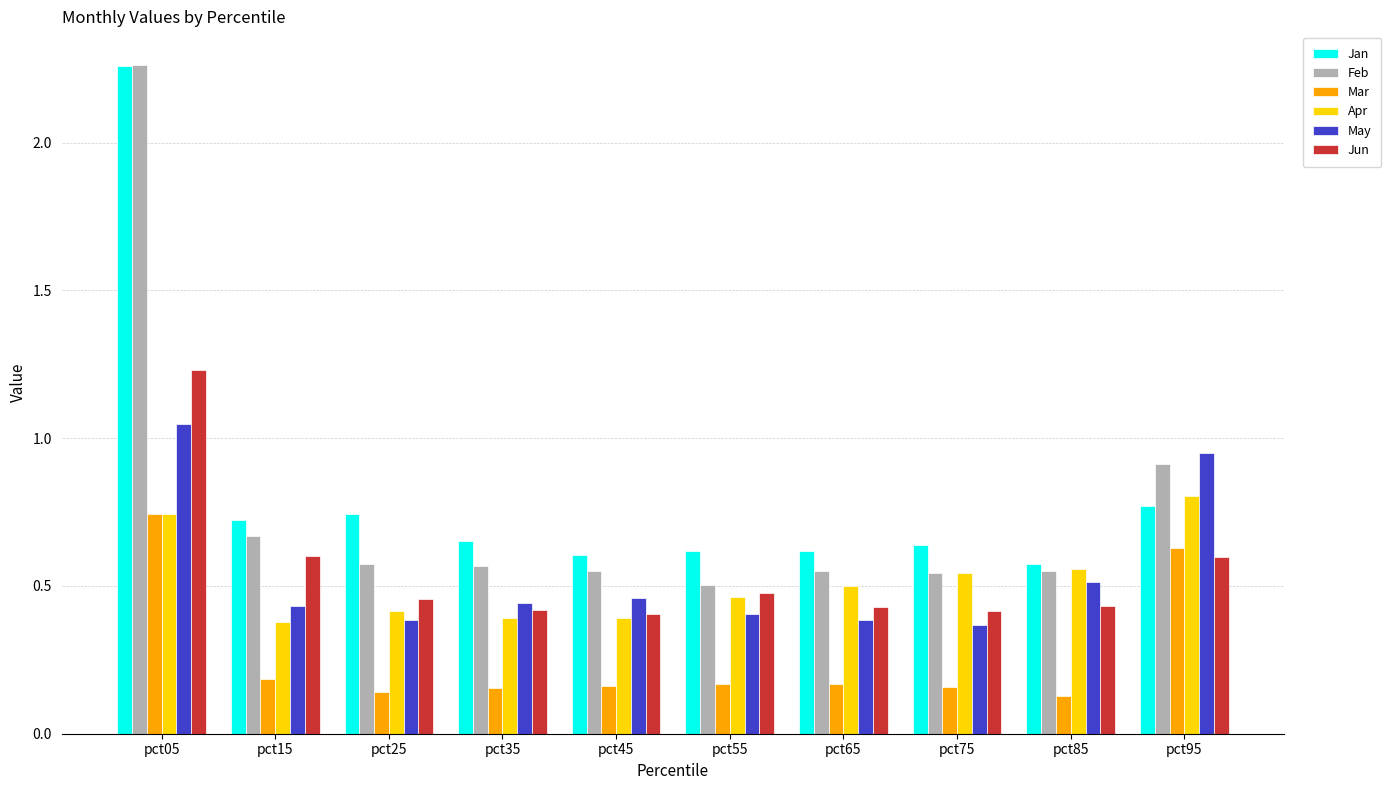

Is the value of May at pct95 greater than the value of Mar at pct05?

Yes